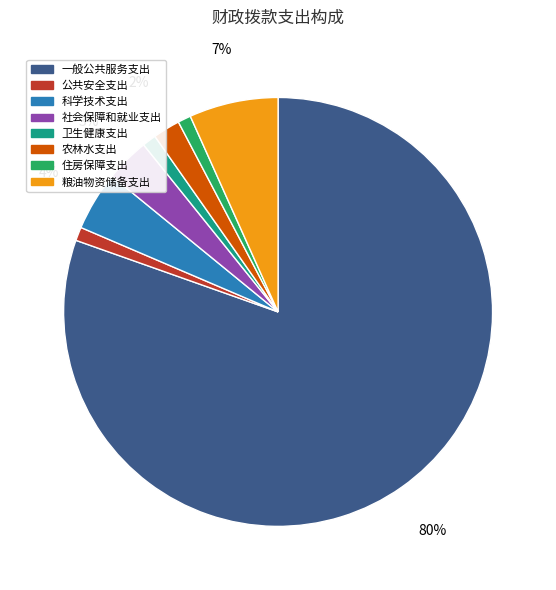

Which has a higher value, 一般公共服务支出 or 农林水支出?

一般公共服务支出